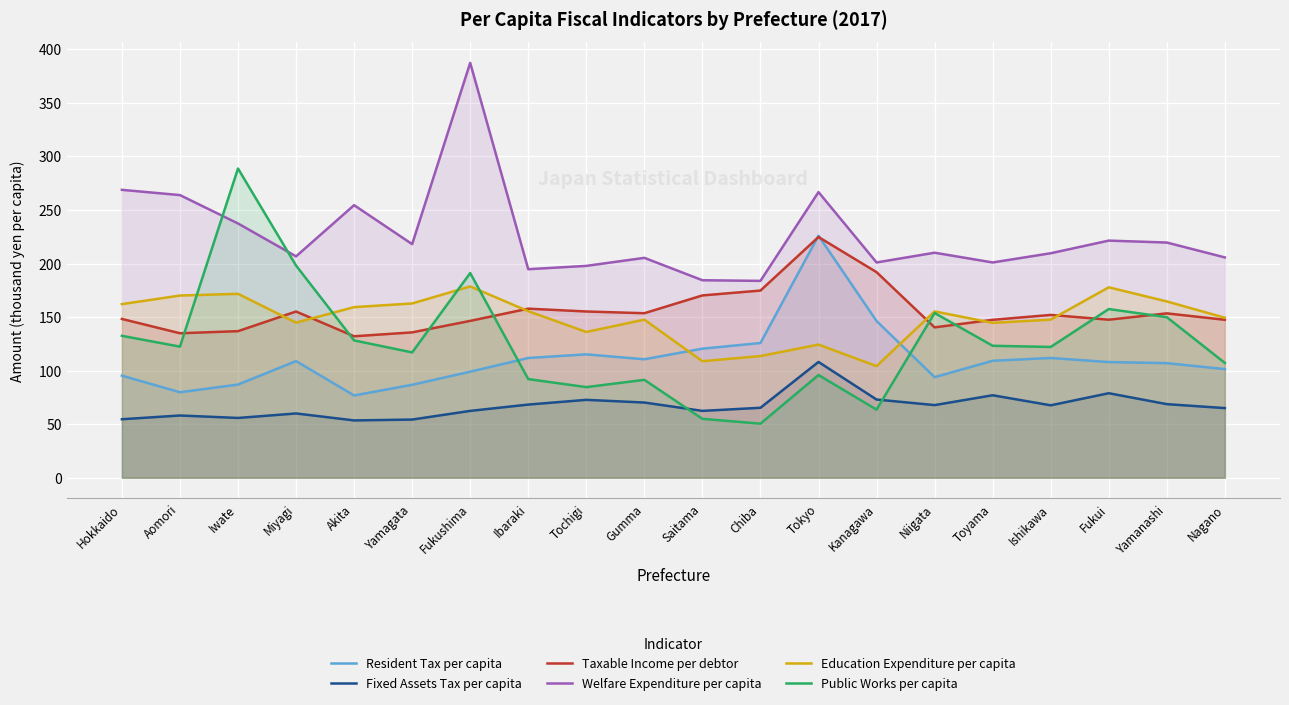

True or false: Taxable Income per debtor and Fixed Assets Tax per capita intersect in this chart.

False